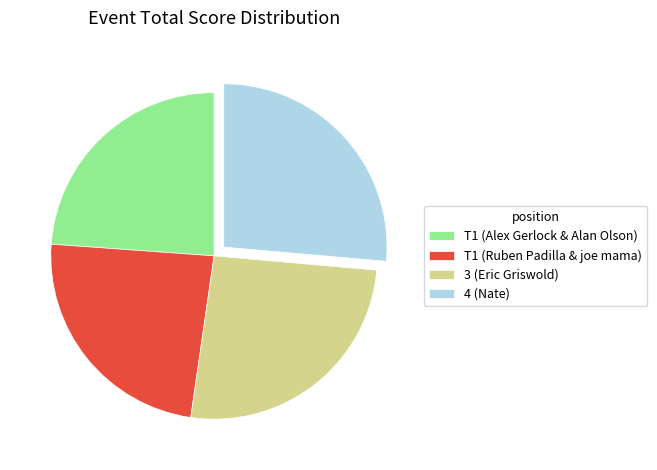

Which slice is the largest?

4 (Nate)